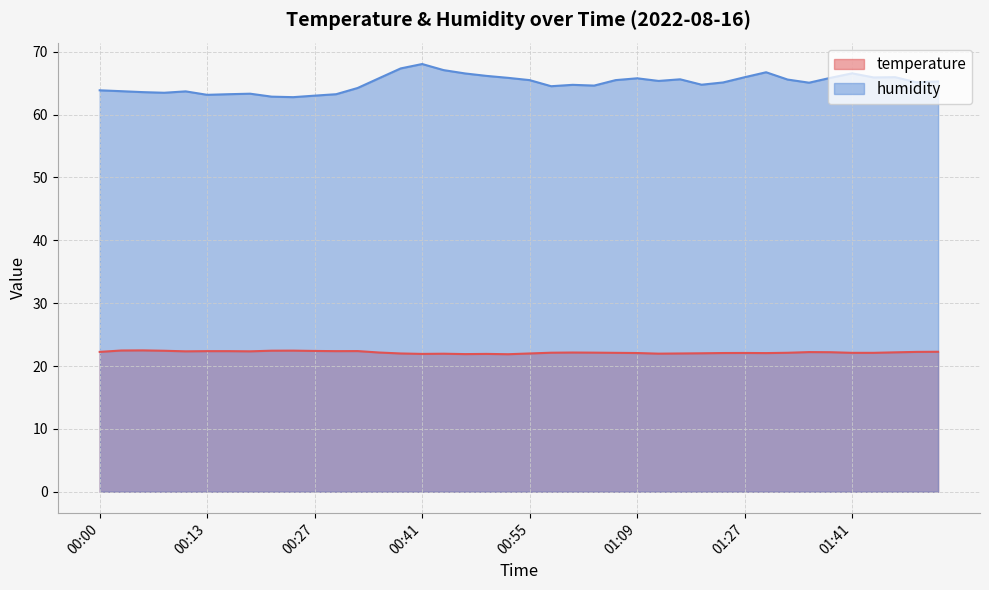

Is the value of humidity at 00:05 greater than the value of temperature at 00:02?

Yes